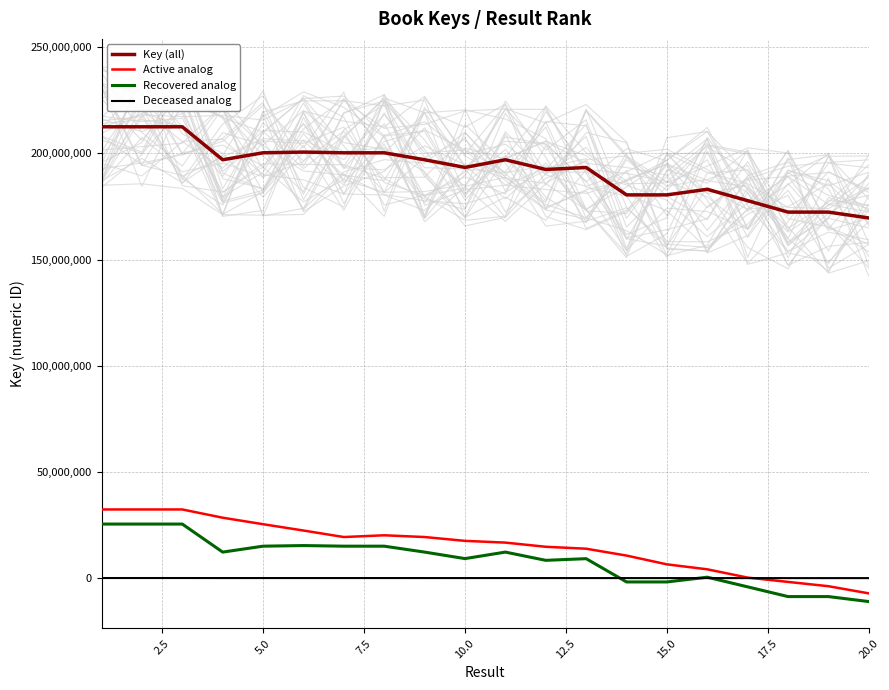

Does the chart have visible grid lines?

Yes